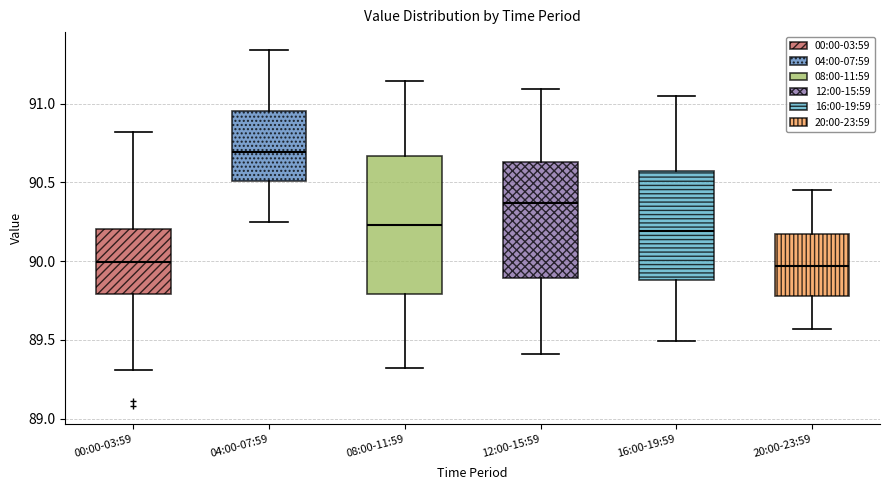

Where does the median line of the box for 04:00-07:59 sit on the y-axis? The values are not printed on the chart, so give them approximately, as read against the axis.

90.70